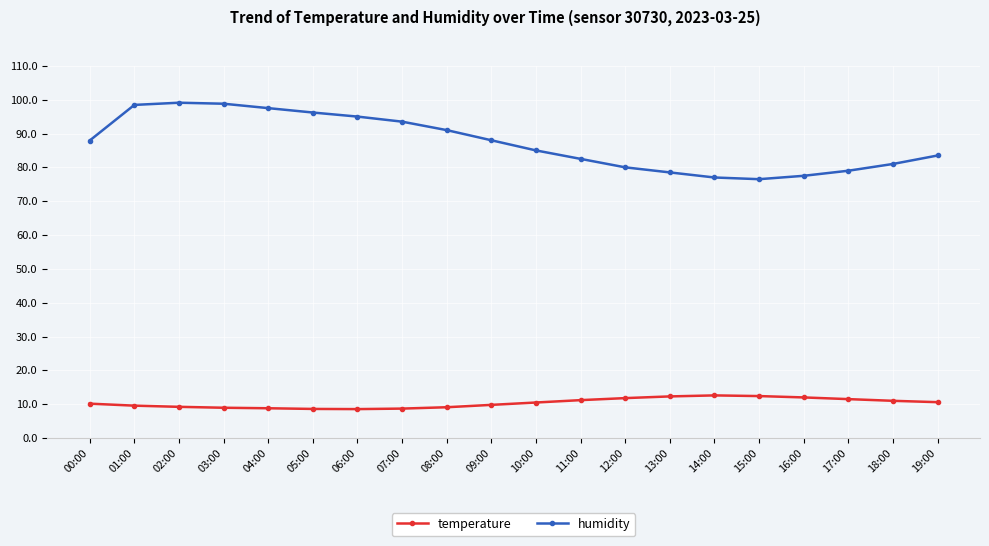

What is the difference between the second highest and second lowest values in the humidity series?

21.8